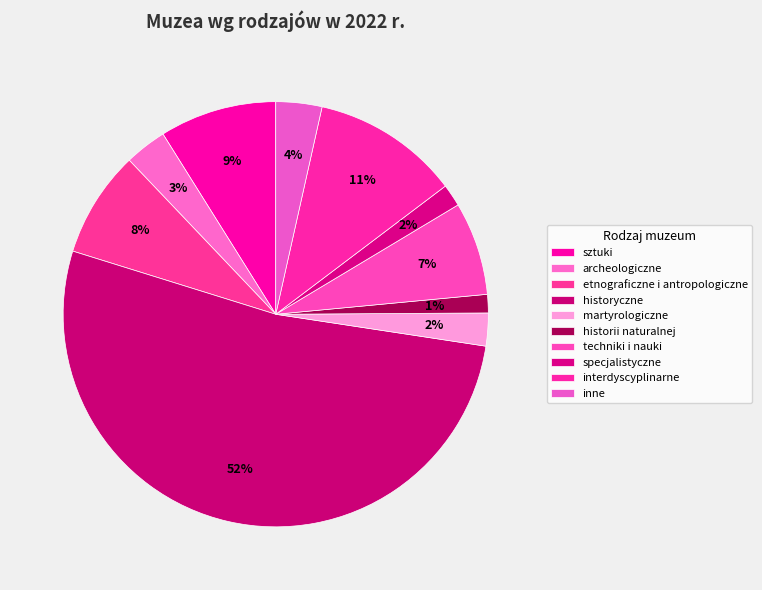

What percentage is NOT represented by archeologiczne?

96.8%